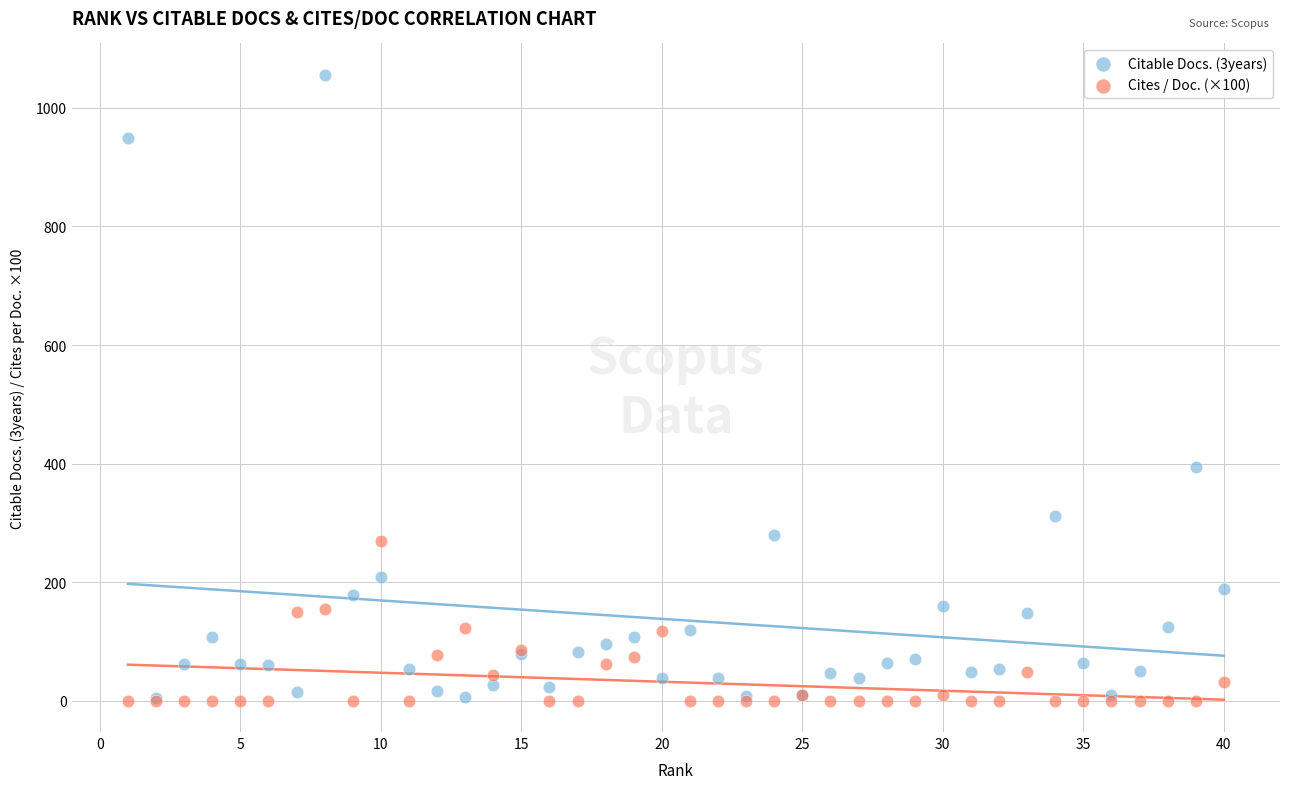

What are all the series names shown in the legend?

Citable Docs. (3years), Cites / Doc. (×100)